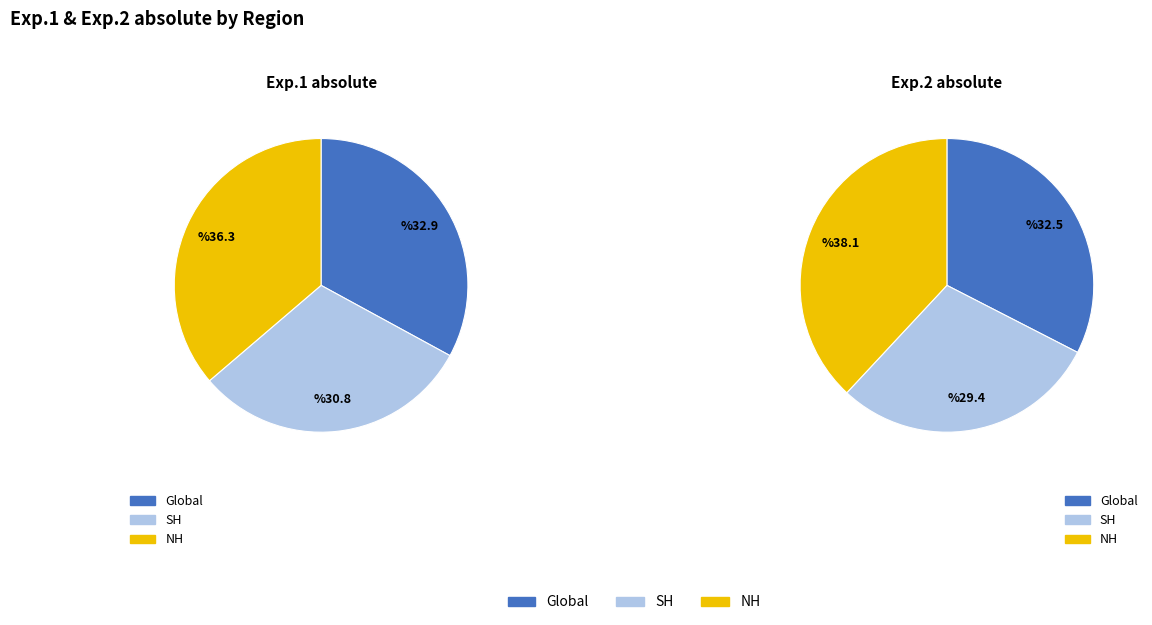

Which slice is the smallest?

SH